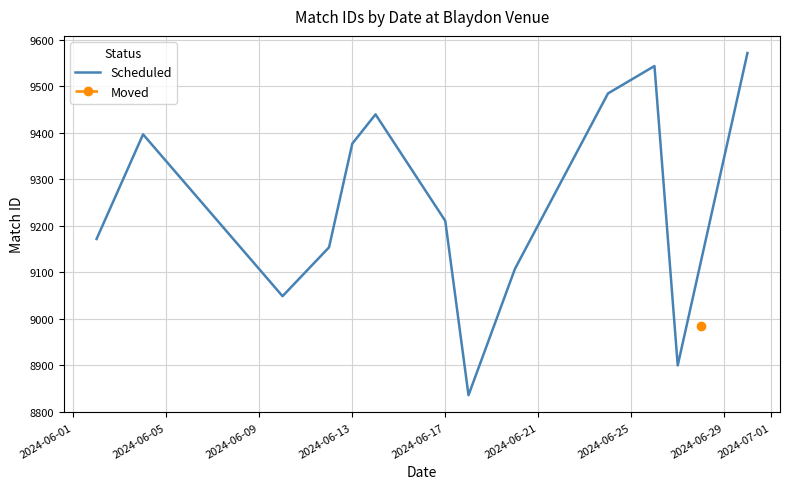

What is the maximum value for Scheduled?

9572